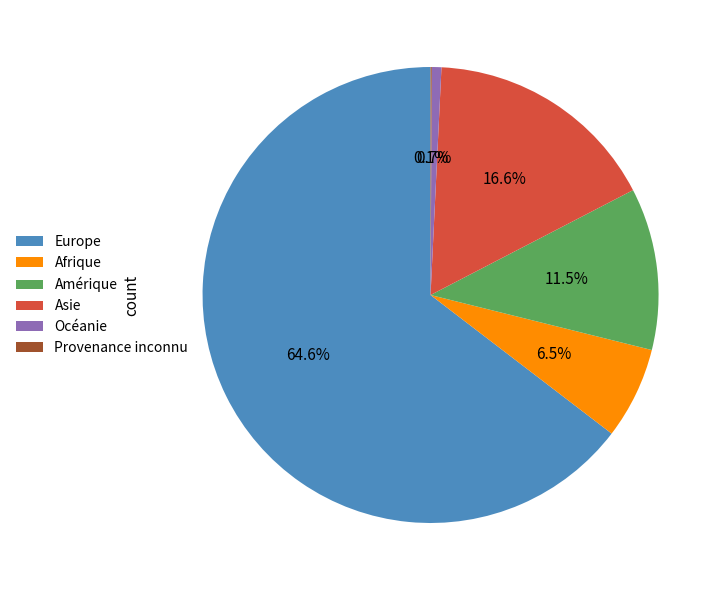

What is the largest slice in the pie chart?

Europe